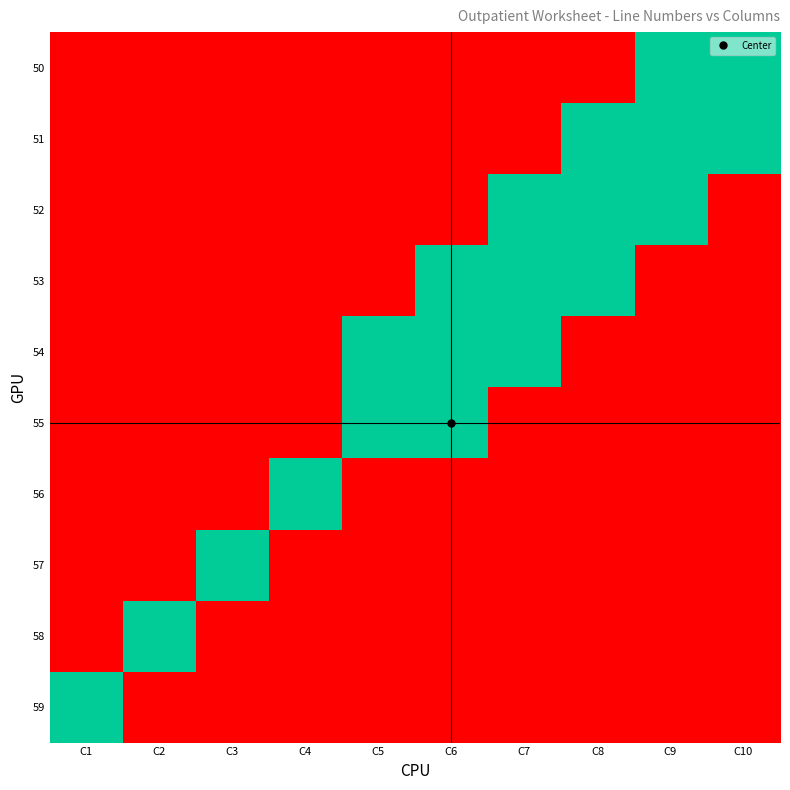

At which category is the sum across all series the highest?

C10